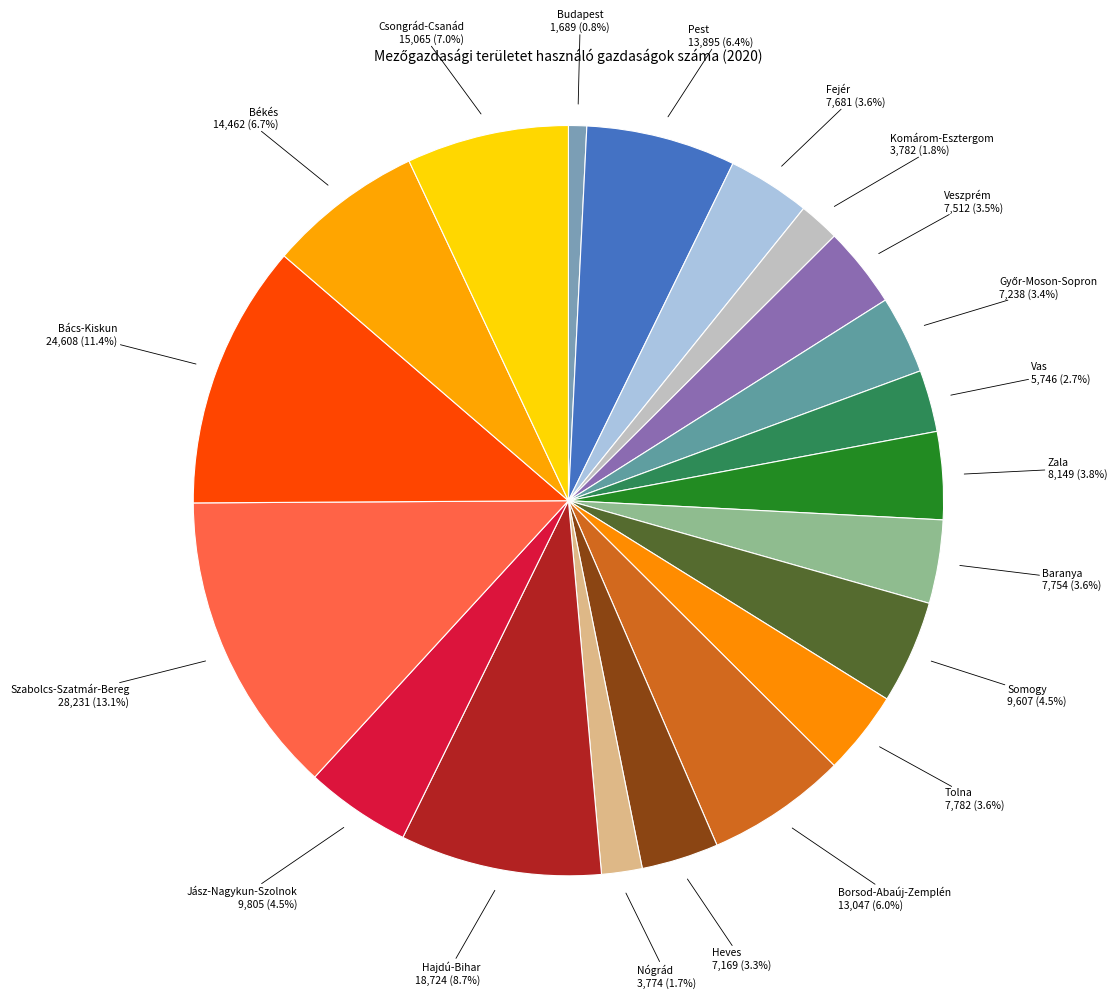

To the nearest percent, what is the difference between the largest and smallest slice percentages?

12%